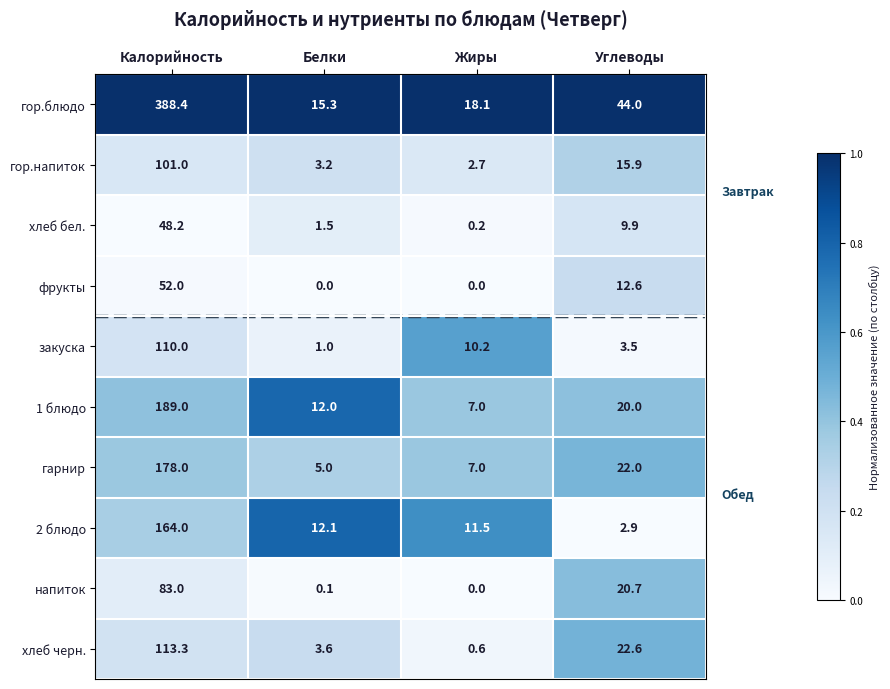

What is the lowest value of the 2 блюдо series?

2.9